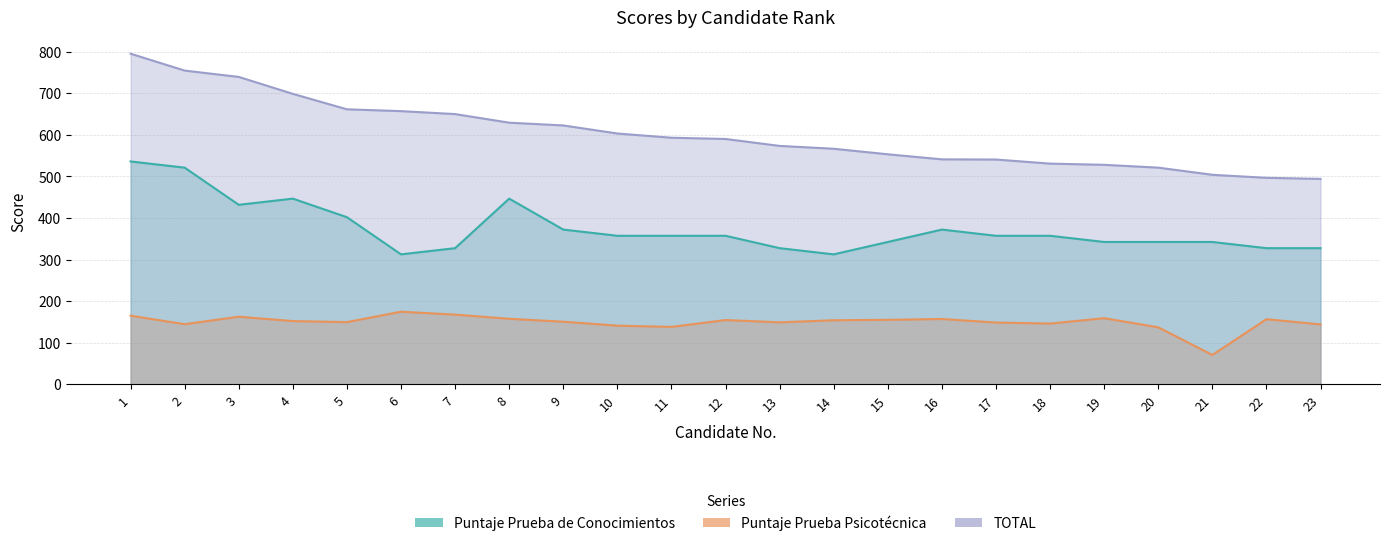

How many values in the TOTAL series exceed 590?

12